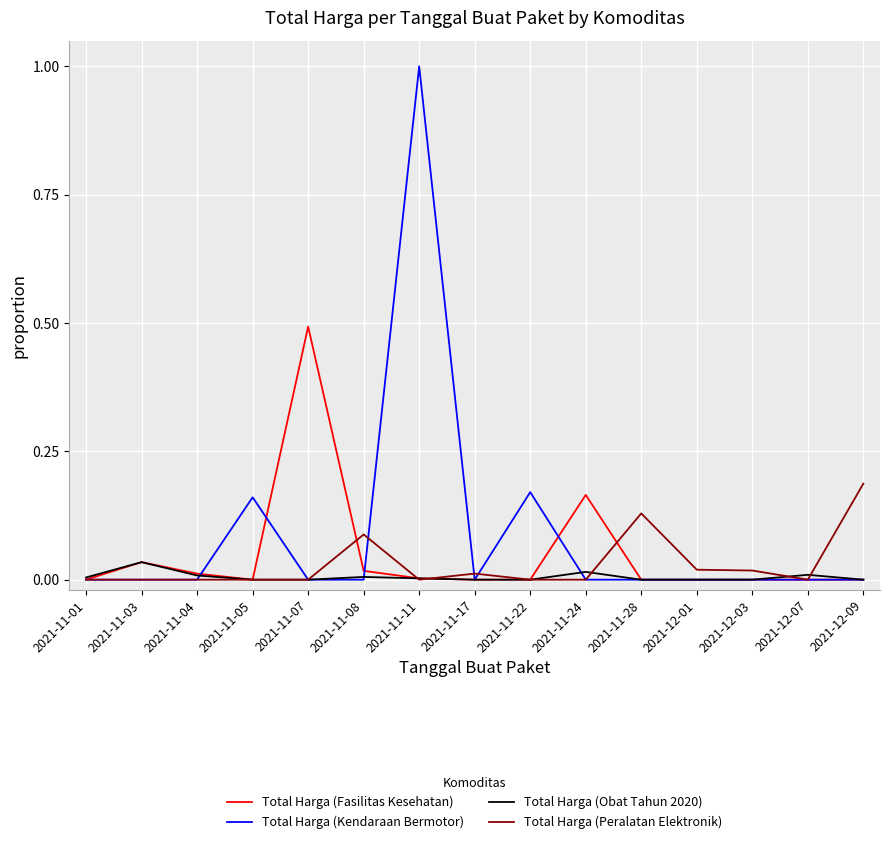

How many categories are shown in the chart?

15